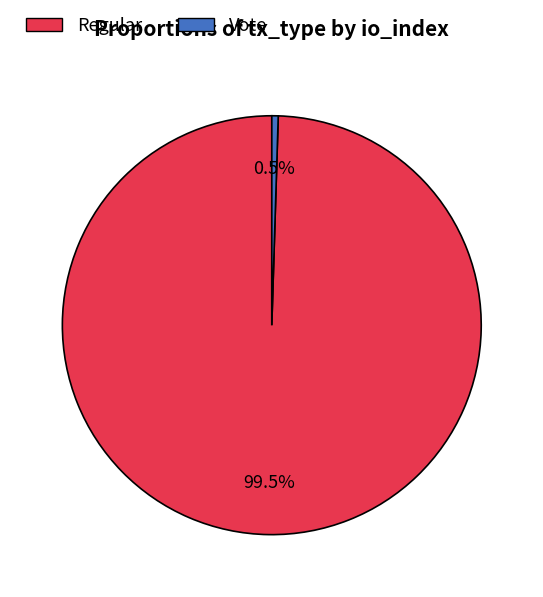

Which category has the smallest portion of the pie?

Vote